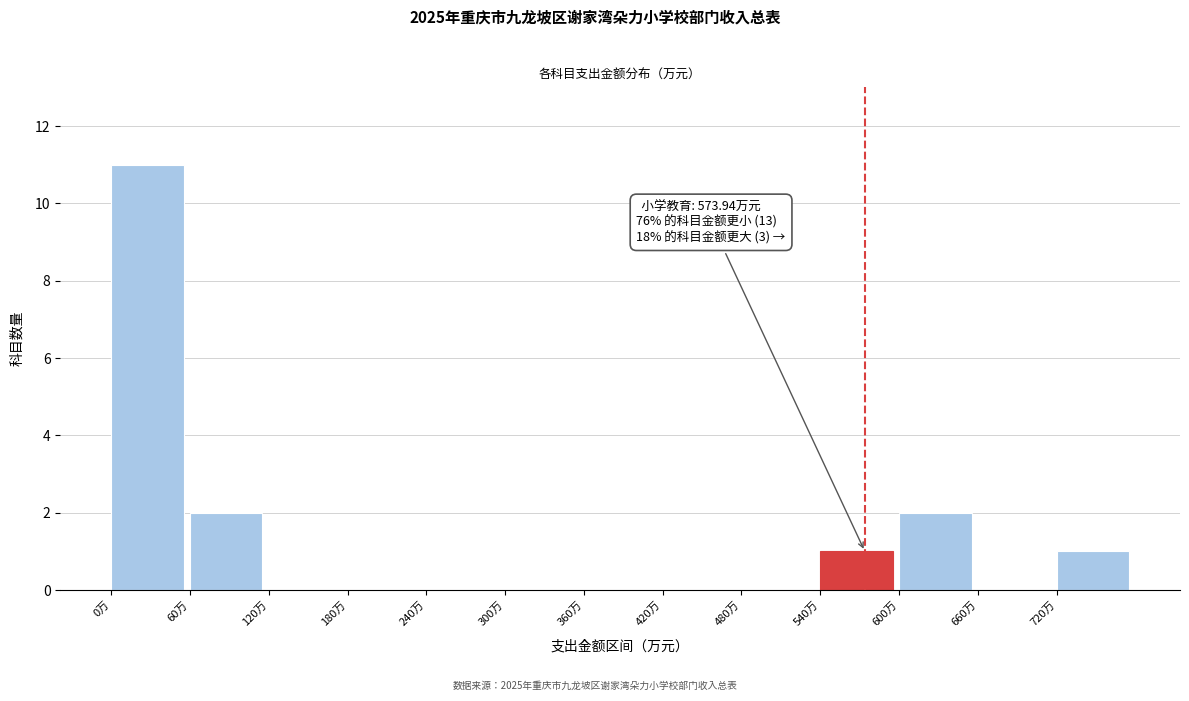

Over which range of the x-axis is the bar tallest?

0 to 60